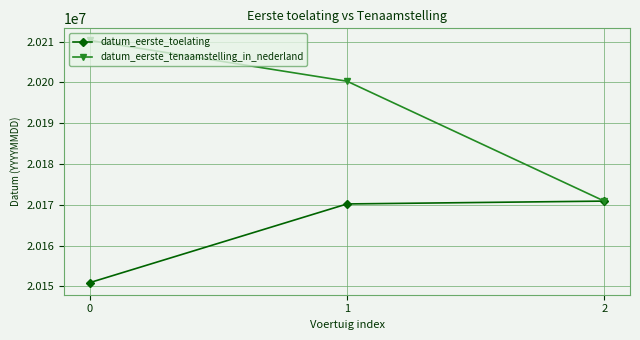

Which series has the largest range (max minus min)?

datum_eerste_tenaamstelling_in_nederland